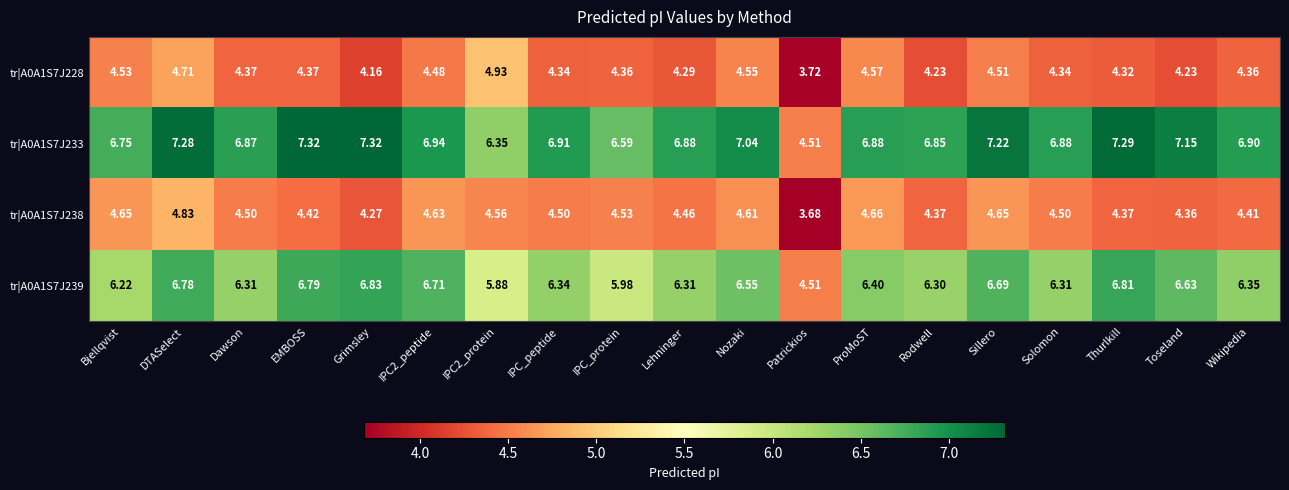

How many categories are shown in the chart?

19